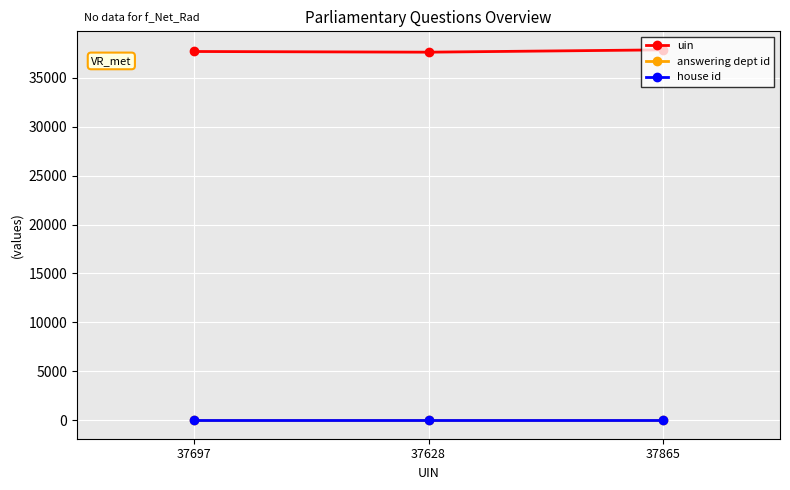

How many data points in uin are less than 37697?

1